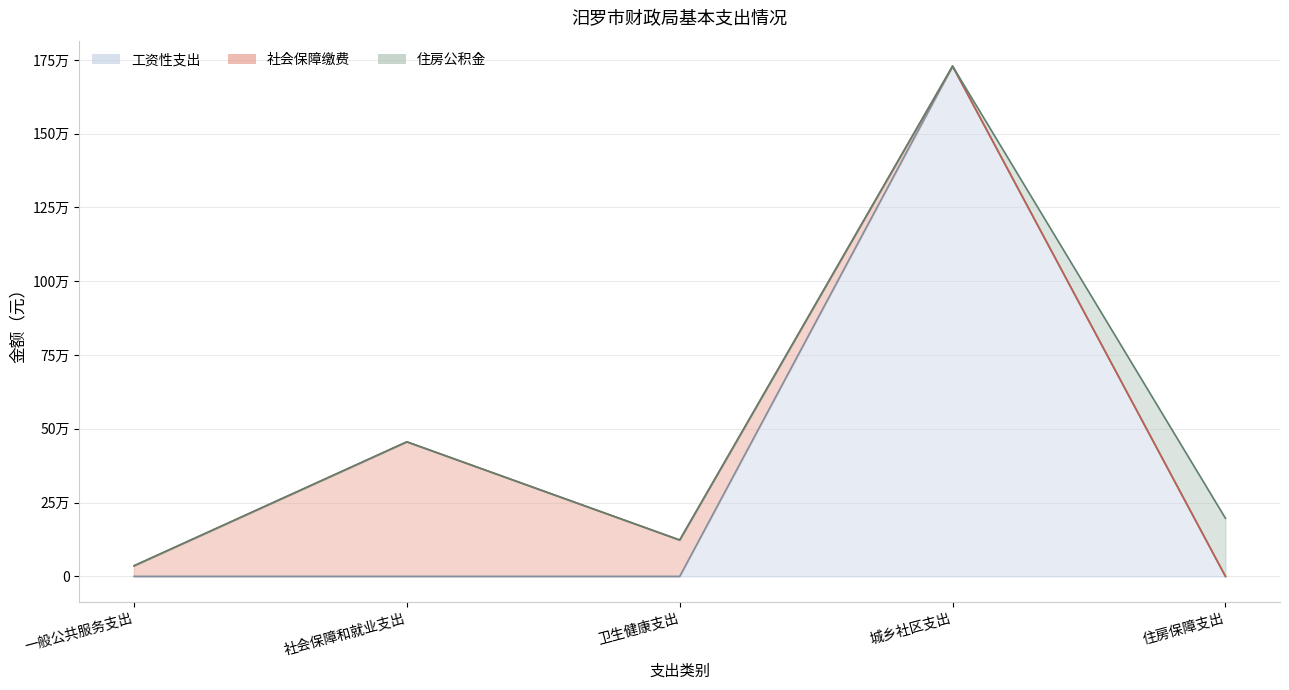

The value of 工资性支出 at 城乡社区支出 is 1728660.0. True or false?

True